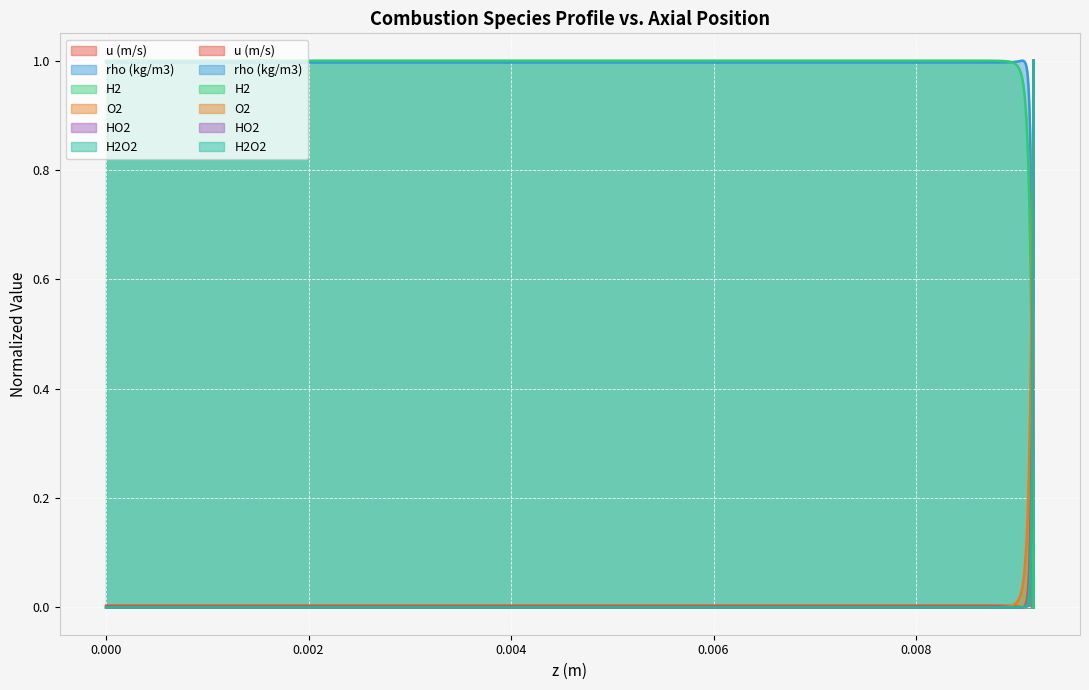

At how many categories does at least one series exceed 0?

40